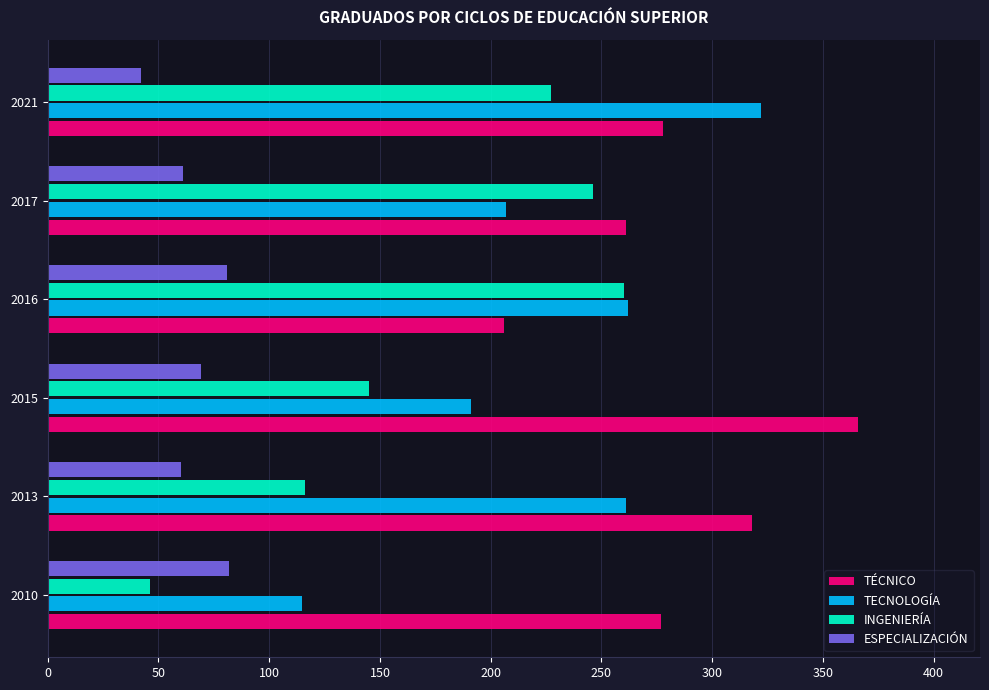

Is the value of TECNOLOGÍA at 2016 greater than the value of ESPECIALIZACIÓN at 2010?

Yes